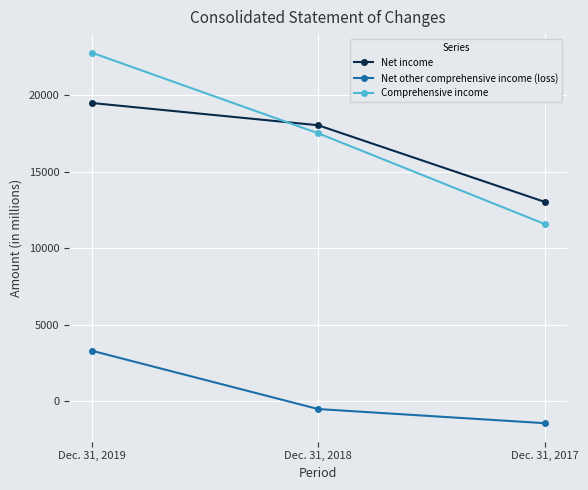

At which label does Net other comprehensive income (loss) reach its peak?

Dec. 31, 2019